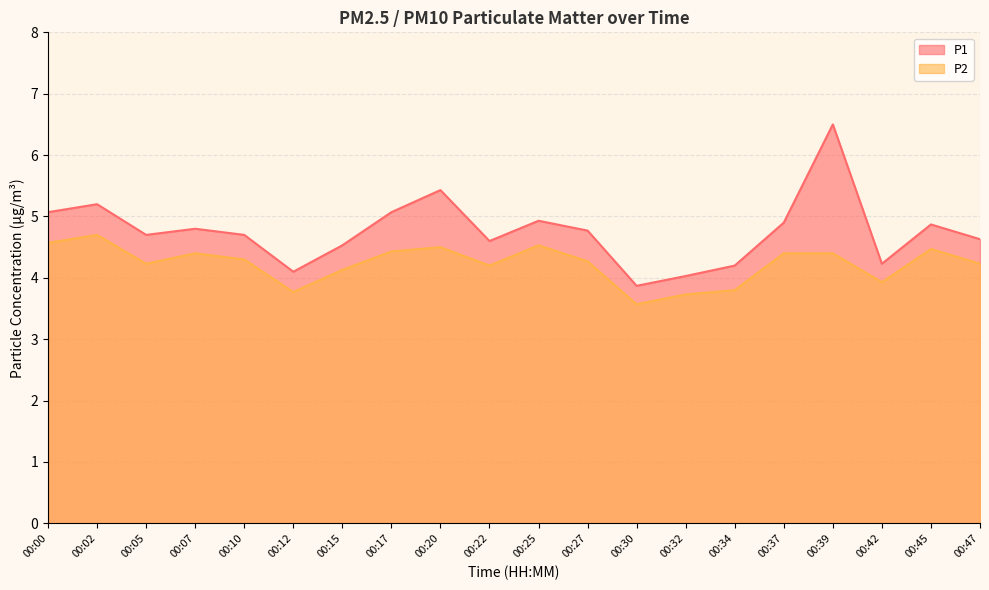

The P1 series shows 1.8 at 00:37. True or false?

False